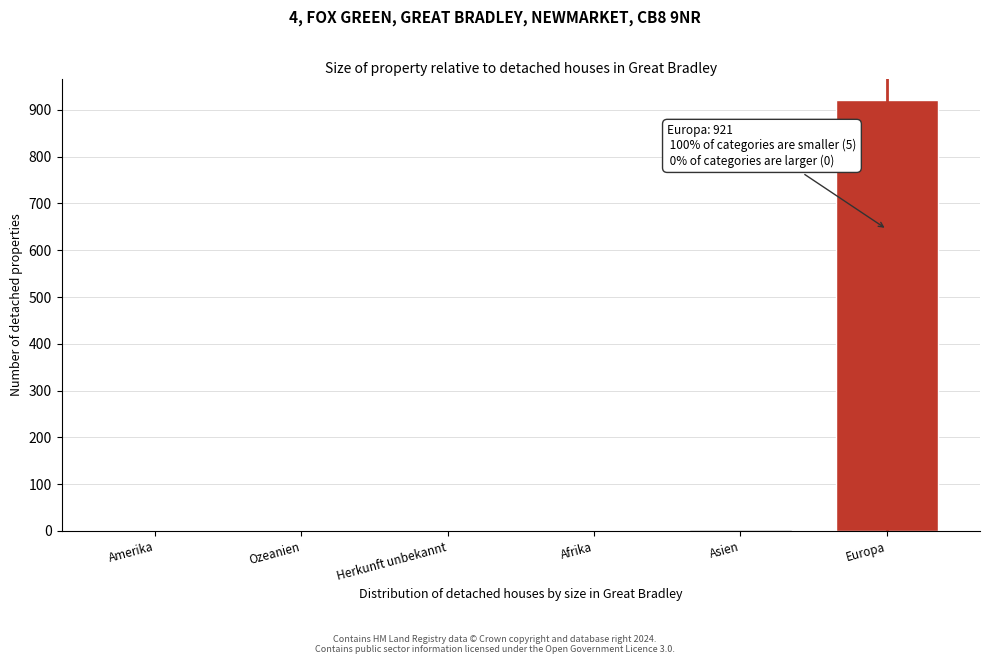

Which has a higher value, Afrika or Europa?

Europa